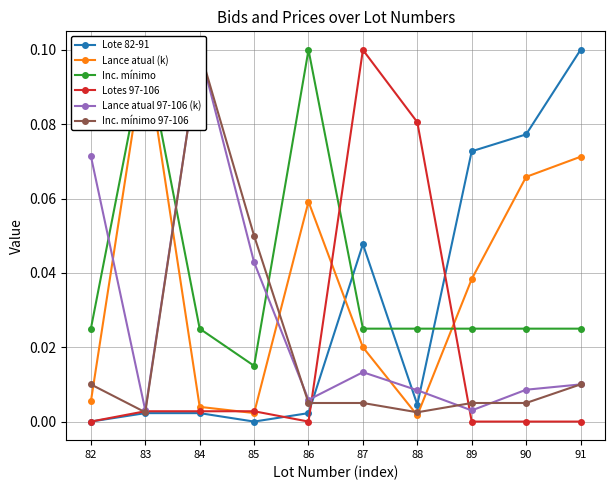

What is the sum of all Inc. mínimo values?

0.4